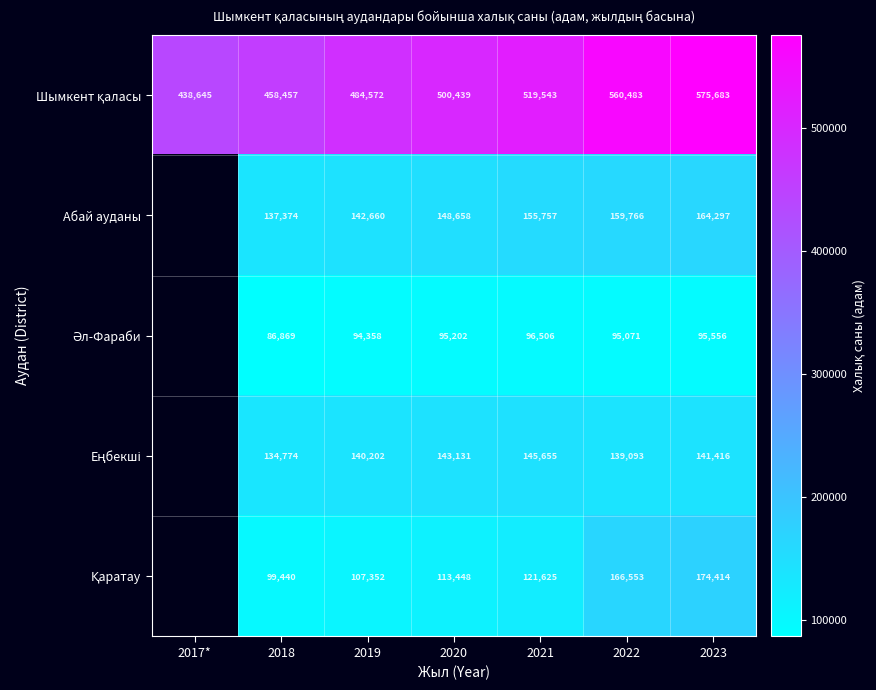

What is the difference between the highest and lowest values at 2020?

405237